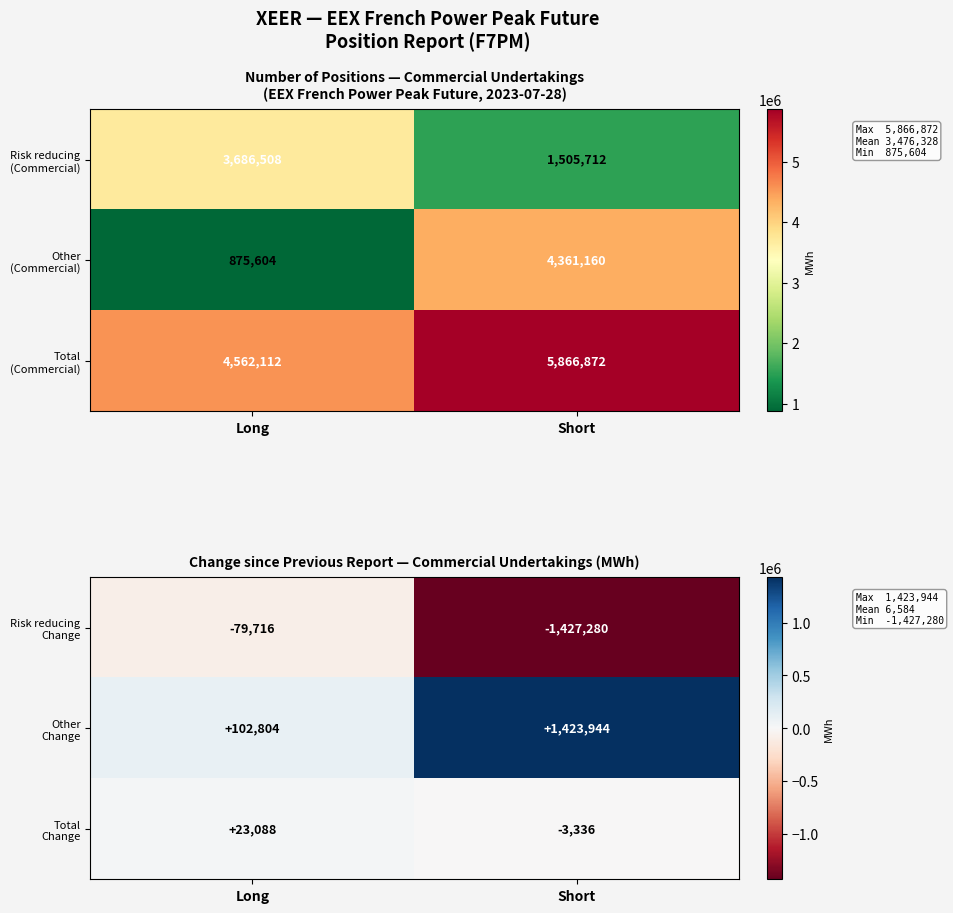

At how many categories does at least one series exceed 737792?

1